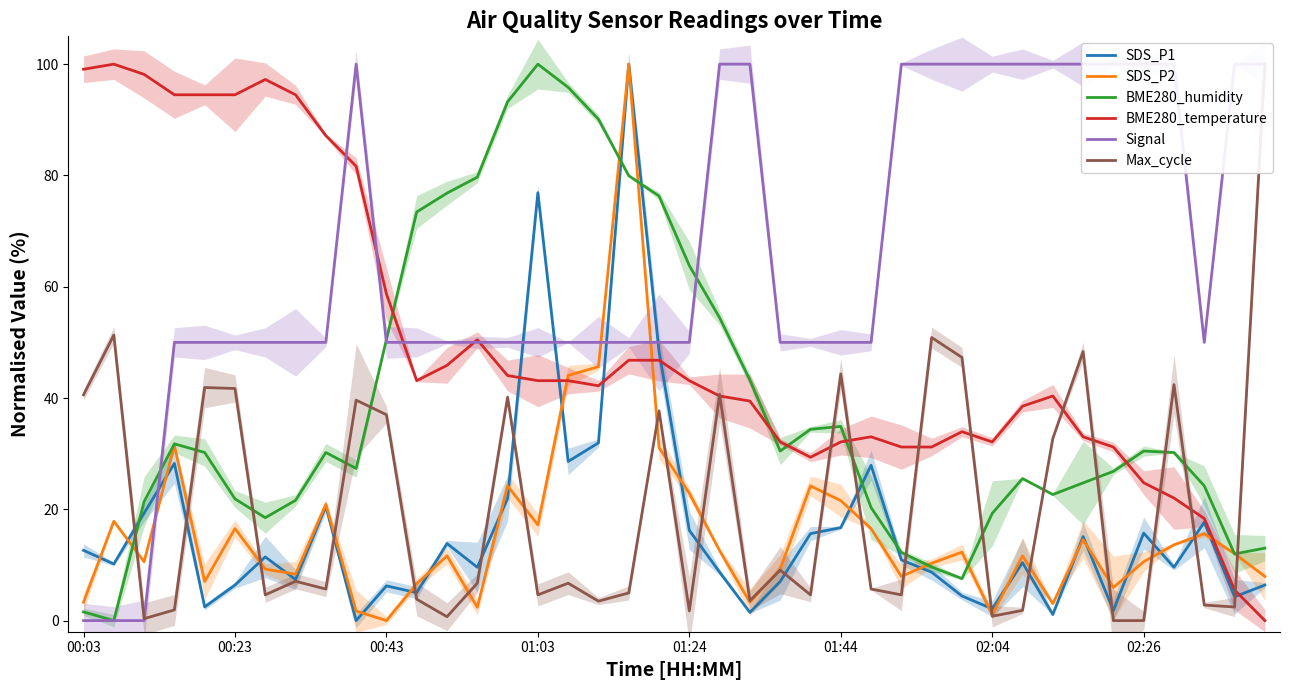

True or false: BME280_temperature and BME280_humidity intersect in this chart.

True